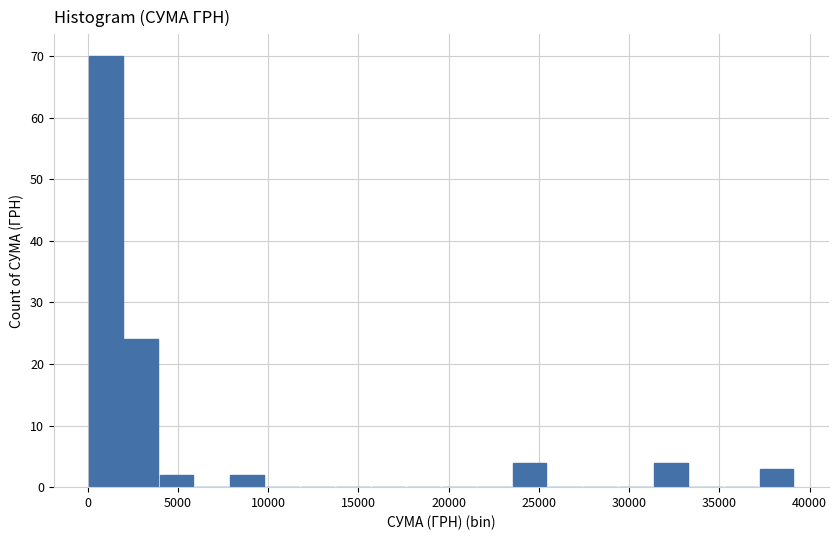

Read against the x-axis, roughly where is the centre of the tallest bar?

1000